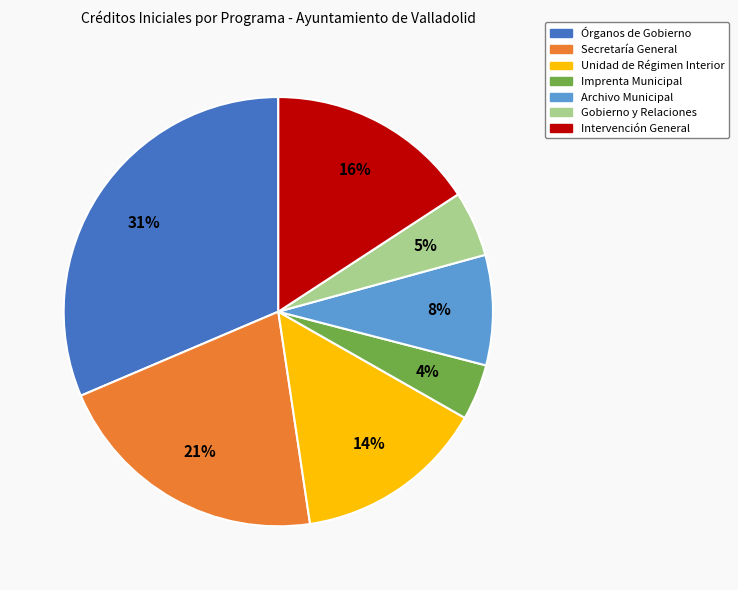

Is there a majority slice in this chart?

No